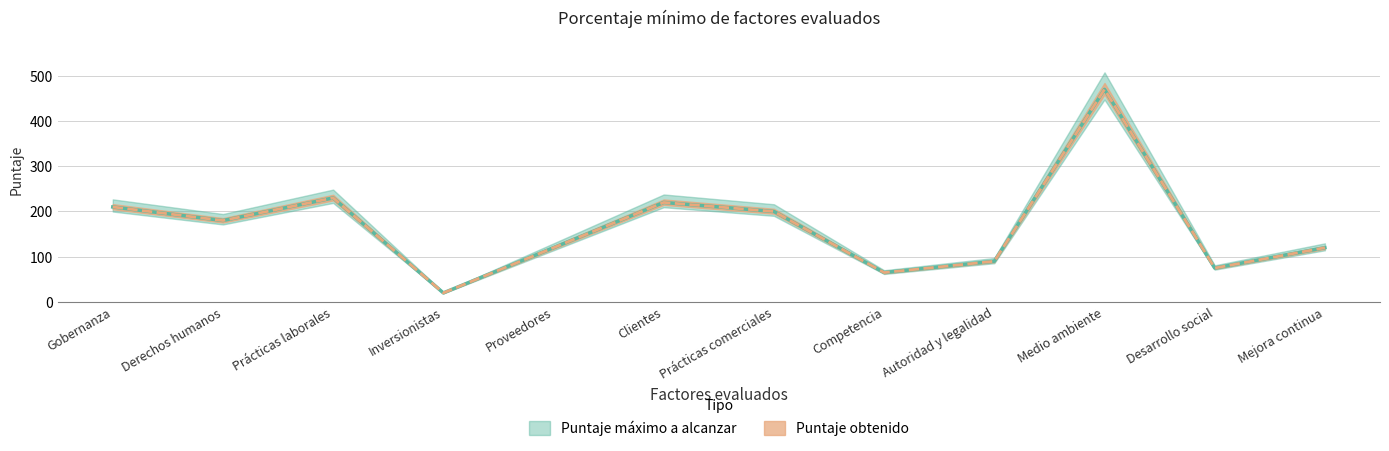

The value of Puntaje máximo a alcanzar at Prácticas comerciales is 121. True or false?

False